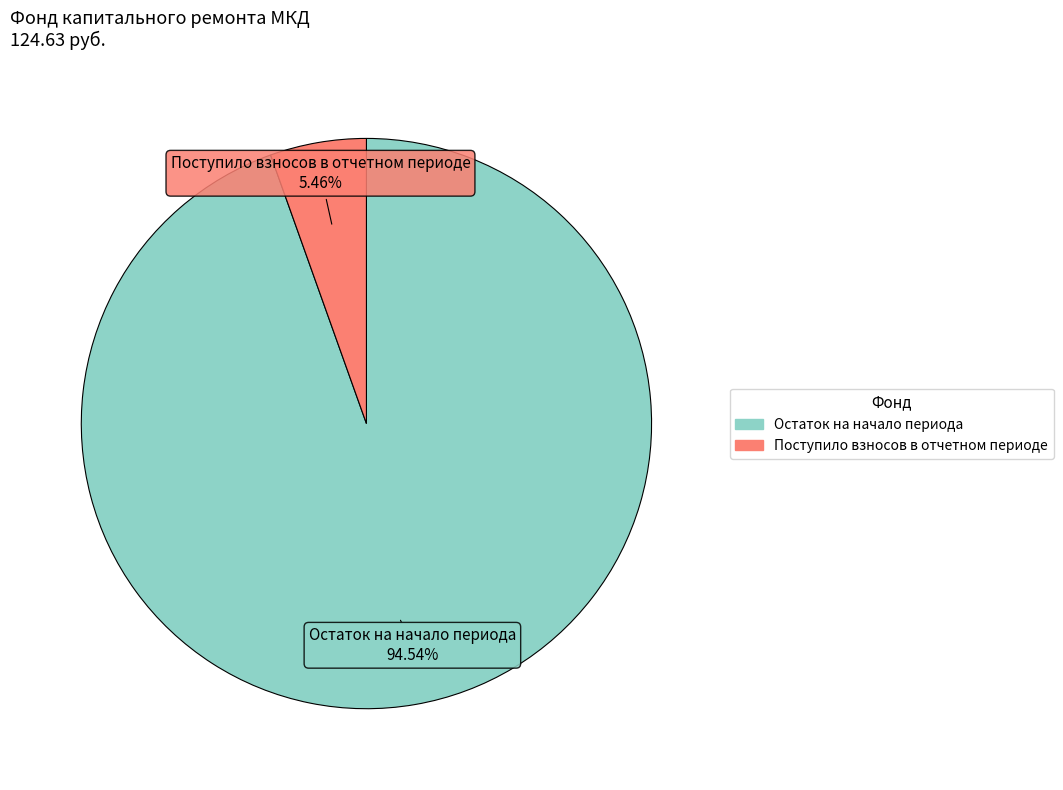

Does any single category account for the majority?

Yes